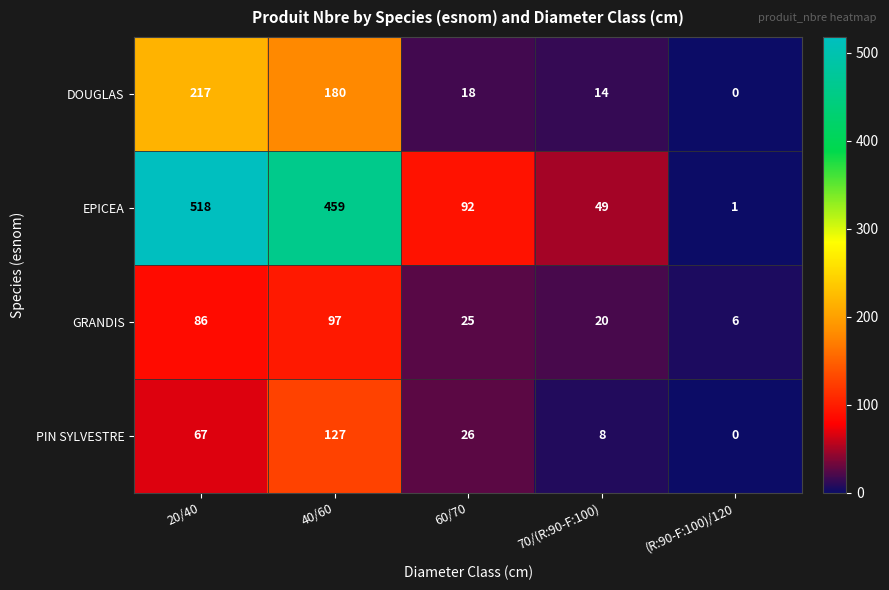

At 70/(R:90-F:100), list the series in order from largest to smallest.

EPICEA, GRANDIS, DOUGLAS, PIN SYLVESTRE